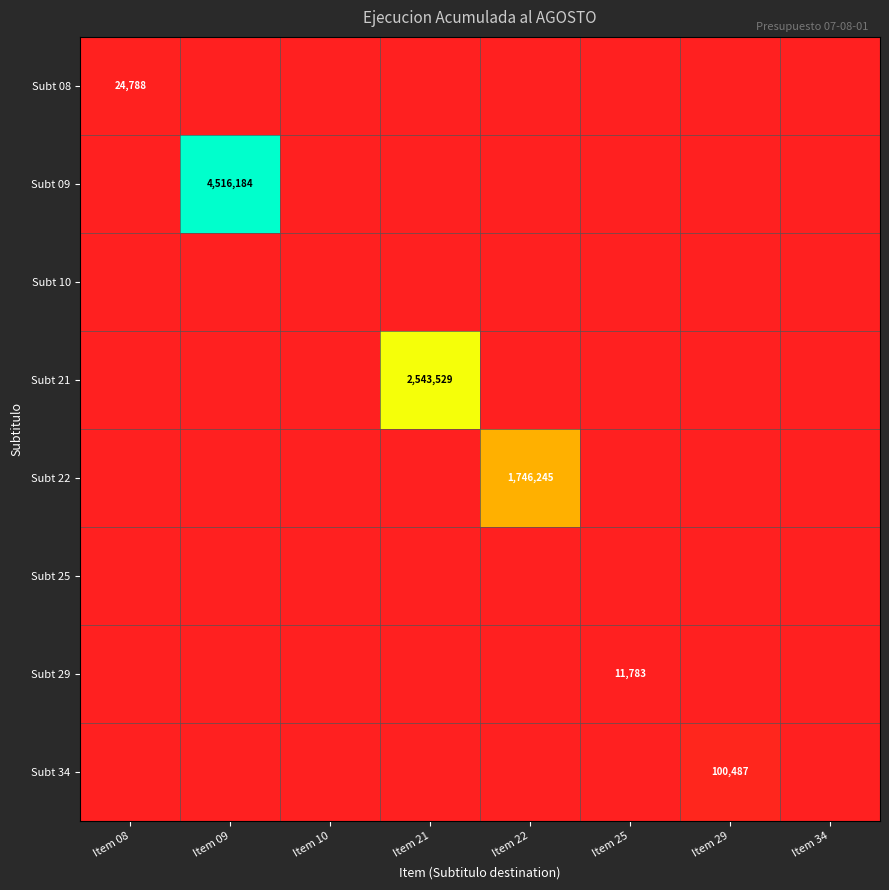

Between Item 10 and Item 34, which is larger?

Item 10